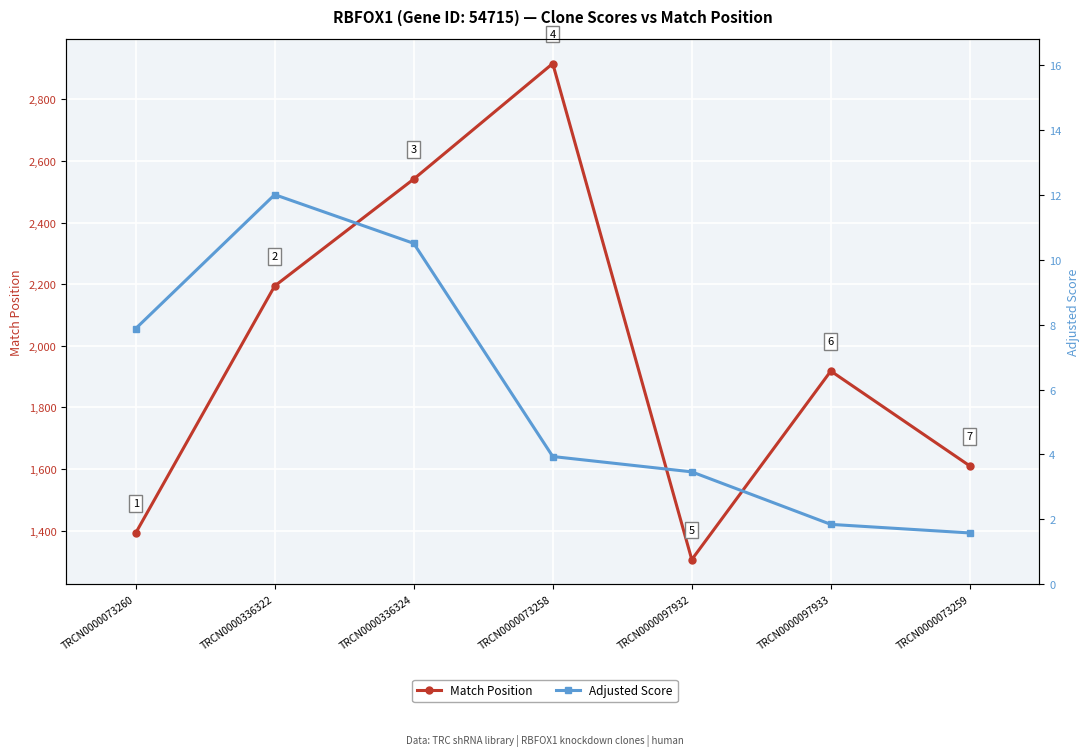

How many distinct data groups are displayed?

2